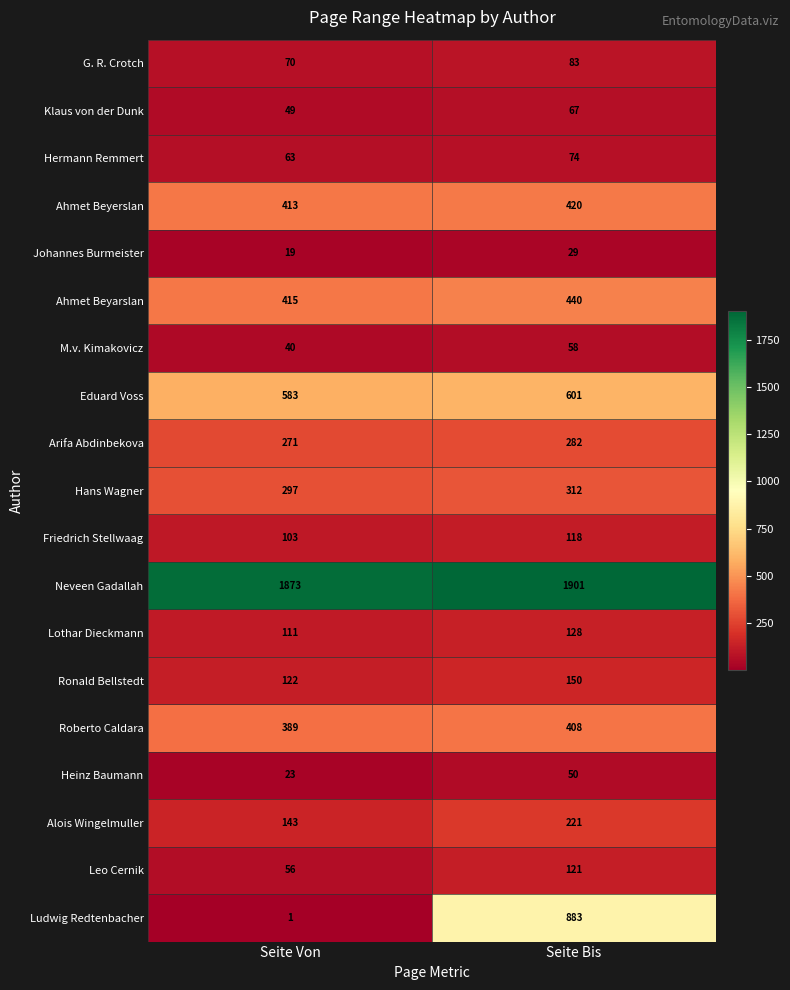

Which series has the largest total across all categories?

Neveen Gadallah